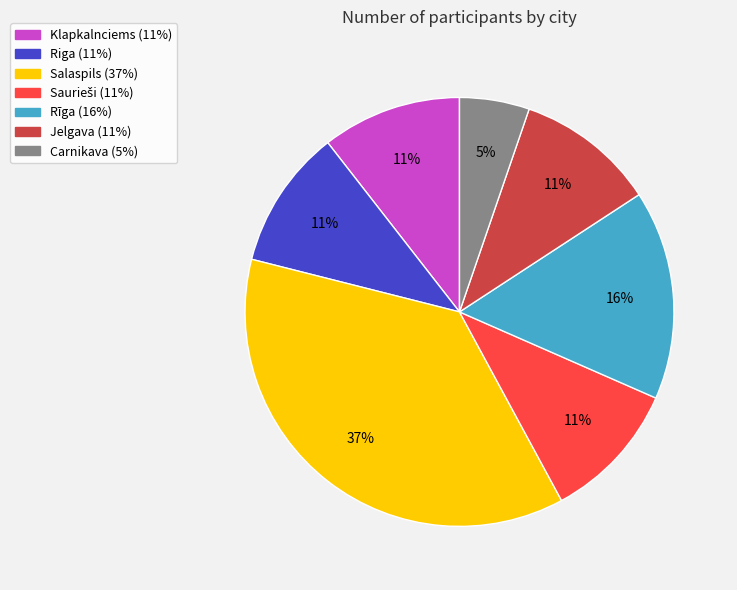

Is the sum of Klapkalnciems and Carnikava greater than half?

No